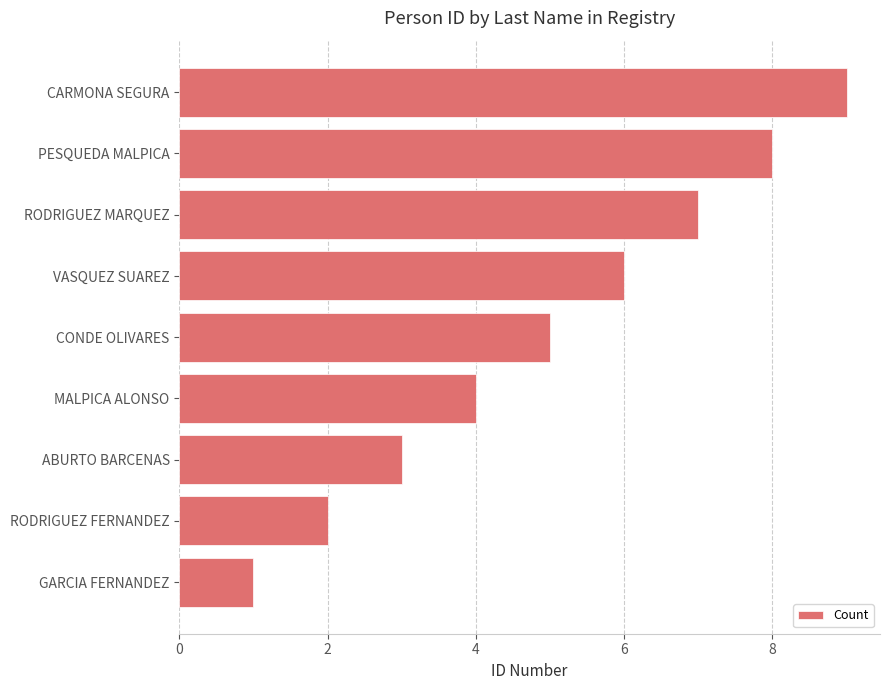

How many bars are there in total?

9